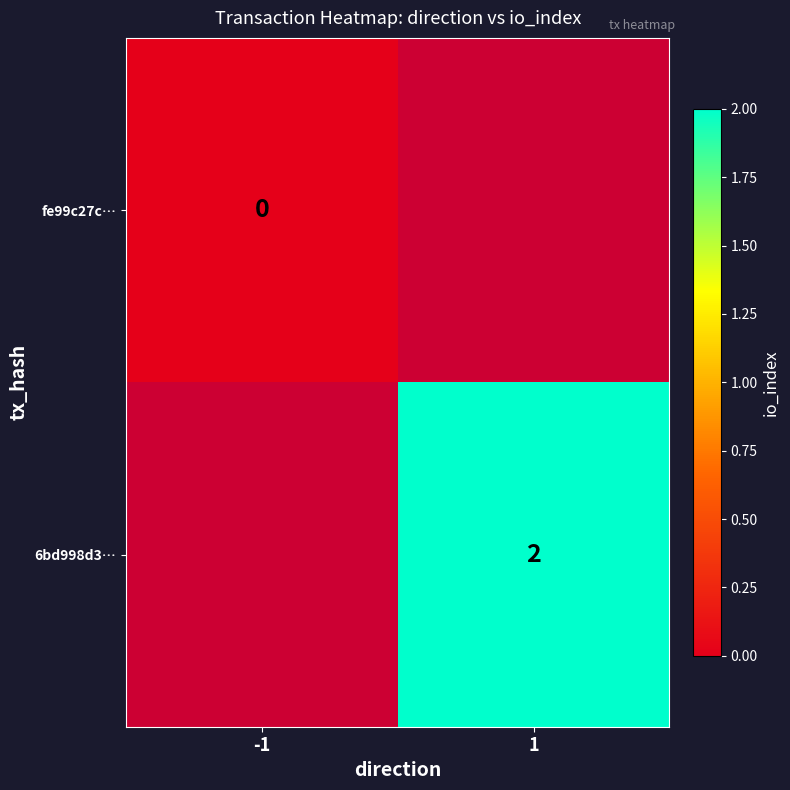

The value of 6bd998d3… at 1 is 2. True or false?

True